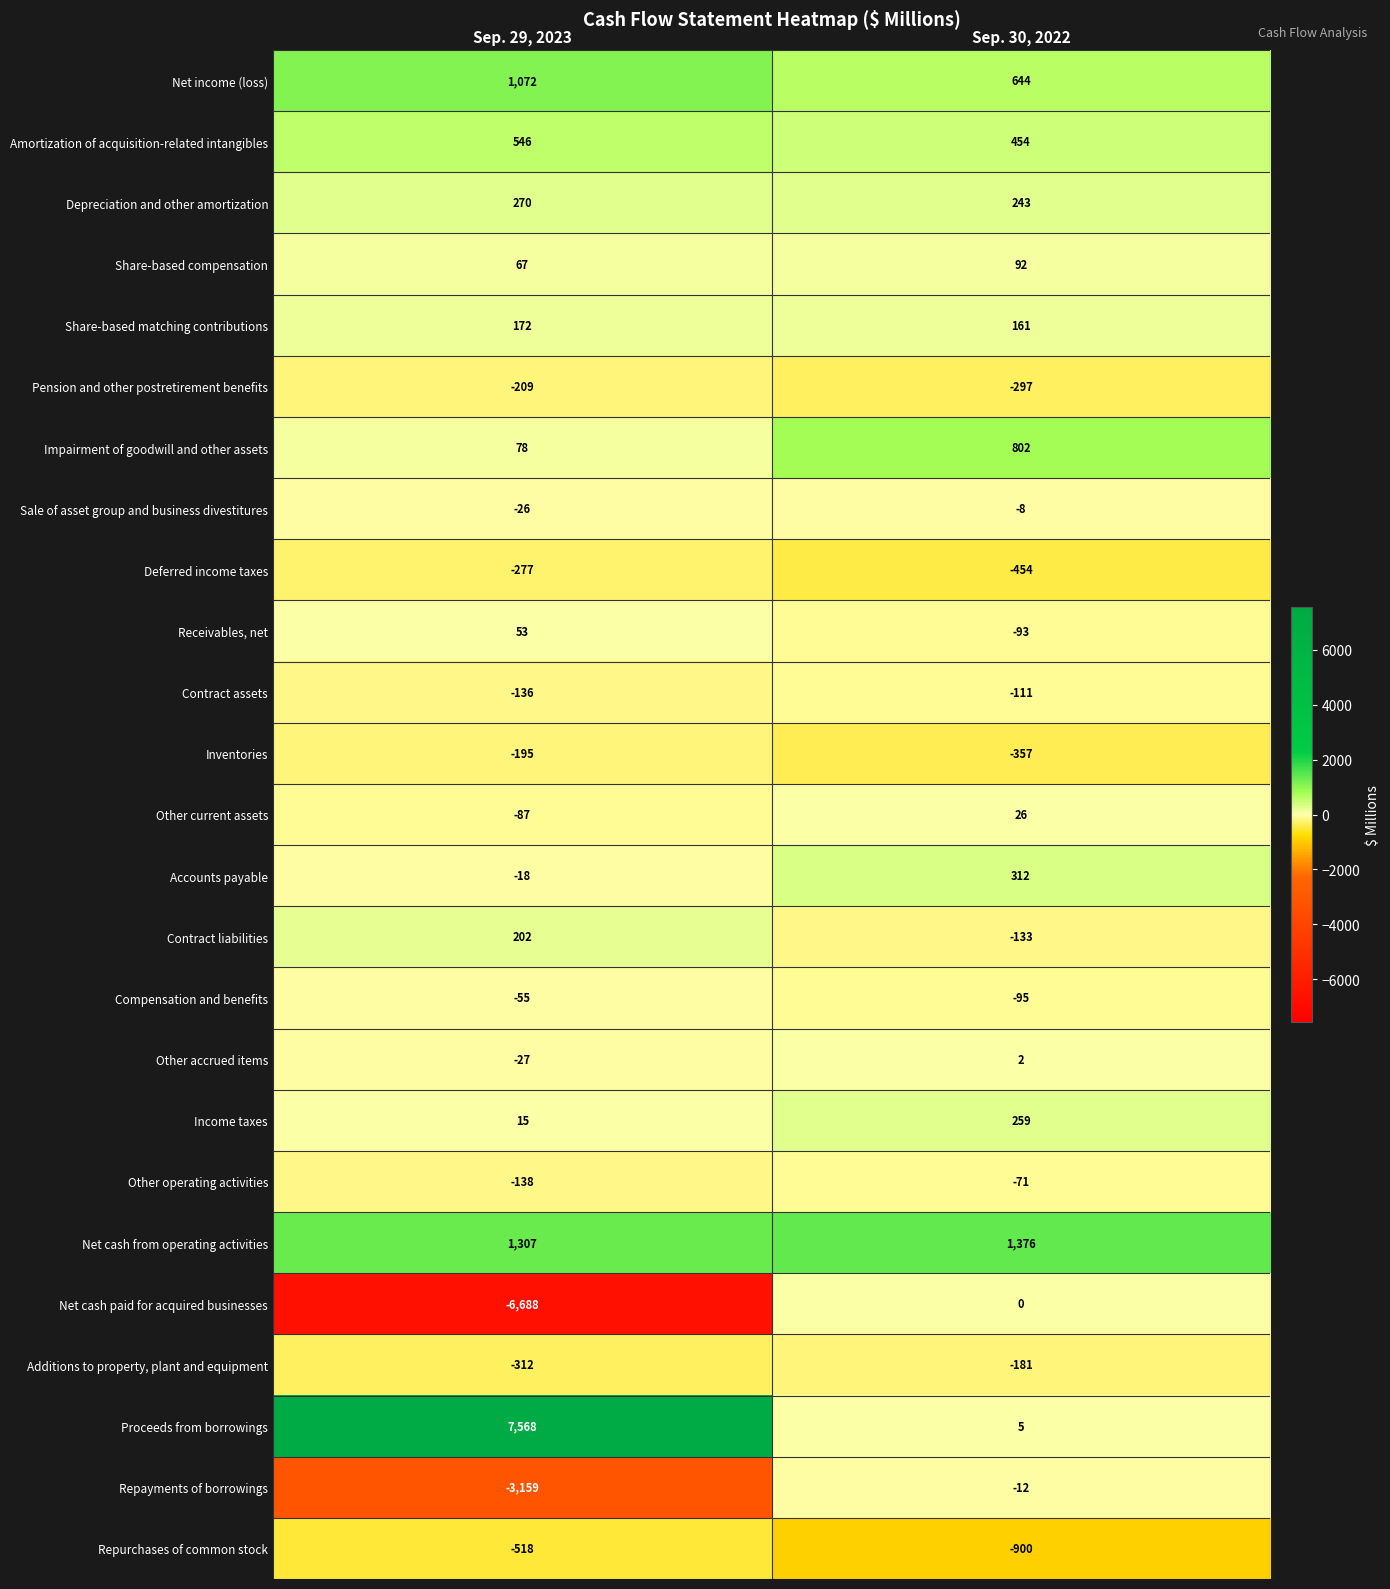

True or false: Inventories has a value of -357 at Sep. 30, 2022.

True